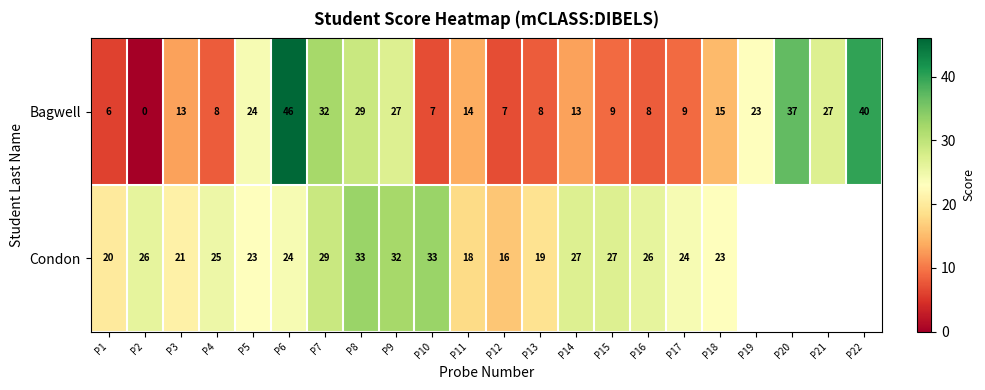

At which label is Bagwell closest to 23?

P19